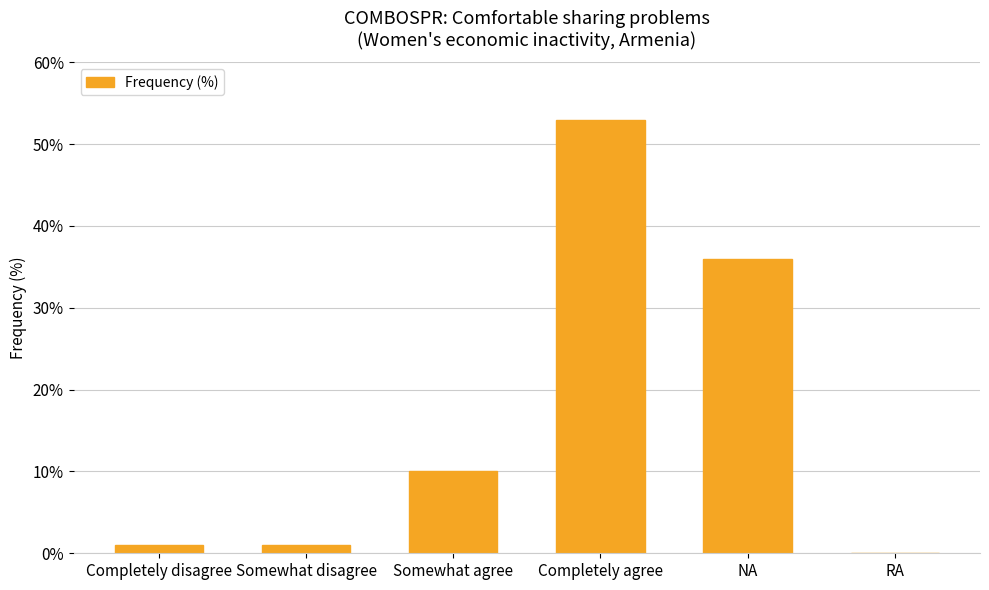

The chart shows a value of 1 at Somewhat disagree. True or false?

True